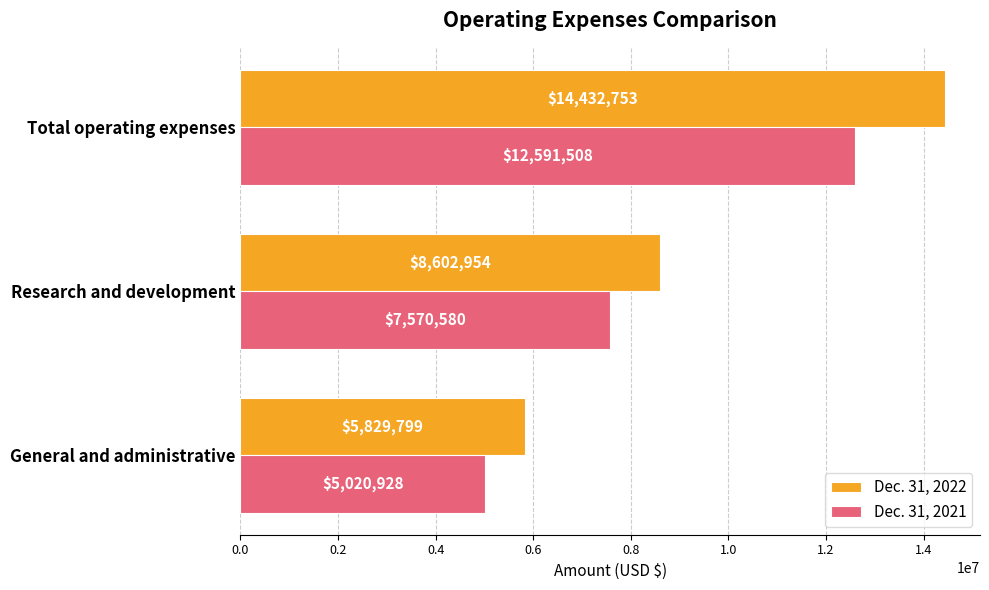

Between General and administrative and Research and development, which series saw the biggest shift?

Dec. 31, 2022